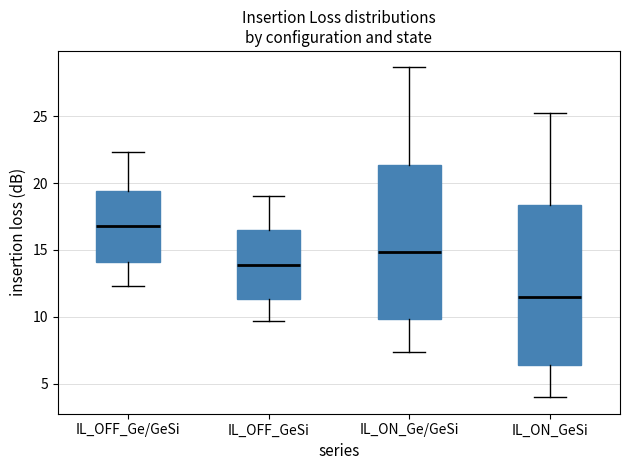

Reading left to right, transcribe this box plot: for each box, give where its median line is, the range the box spans, and where its two whiskers end, as read against the y-axis. The values are not printed on the chart, so give them approximately, as read against the axis.

IL_OFF_Ge/GeSi: median 17.0, box 14.0 to 19.5, whiskers 12.5 to 22.5
IL_OFF_GeSi: median 14.0, box 11.5 to 16.5, whiskers 9.5 to 19.0
IL_ON_Ge/GeSi: median 15.0, box 10.0 to 21.5, whiskers 7.5 to 28.5
IL_ON_GeSi: median 11.5, box 6.5 to 18.5, whiskers 4.0 to 25.0